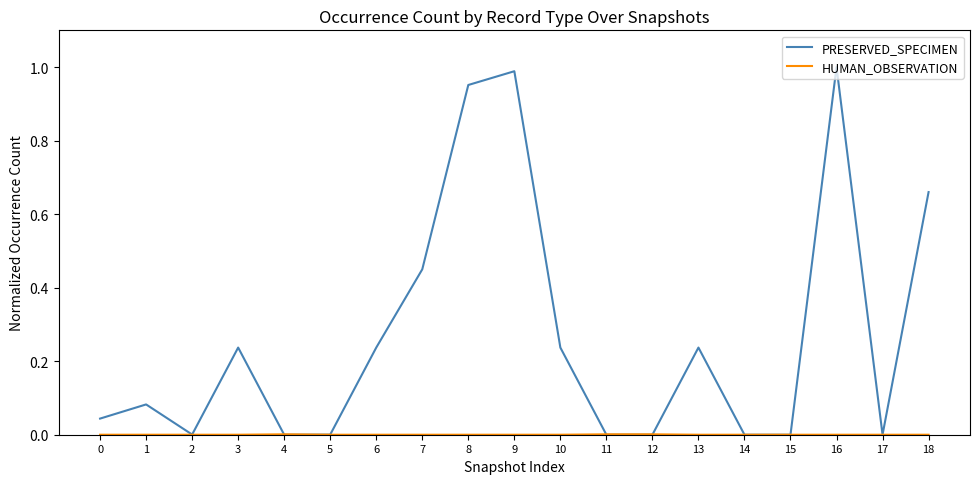

Which series has the largest range (max minus min)?

PRESERVED_SPECIMEN